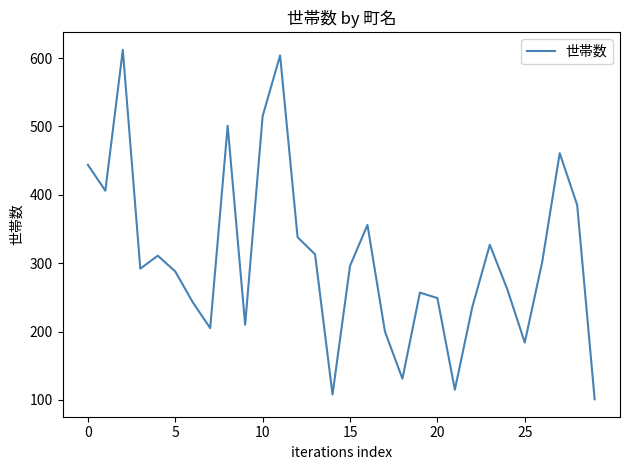

What is the maximum value shown in the chart?

612